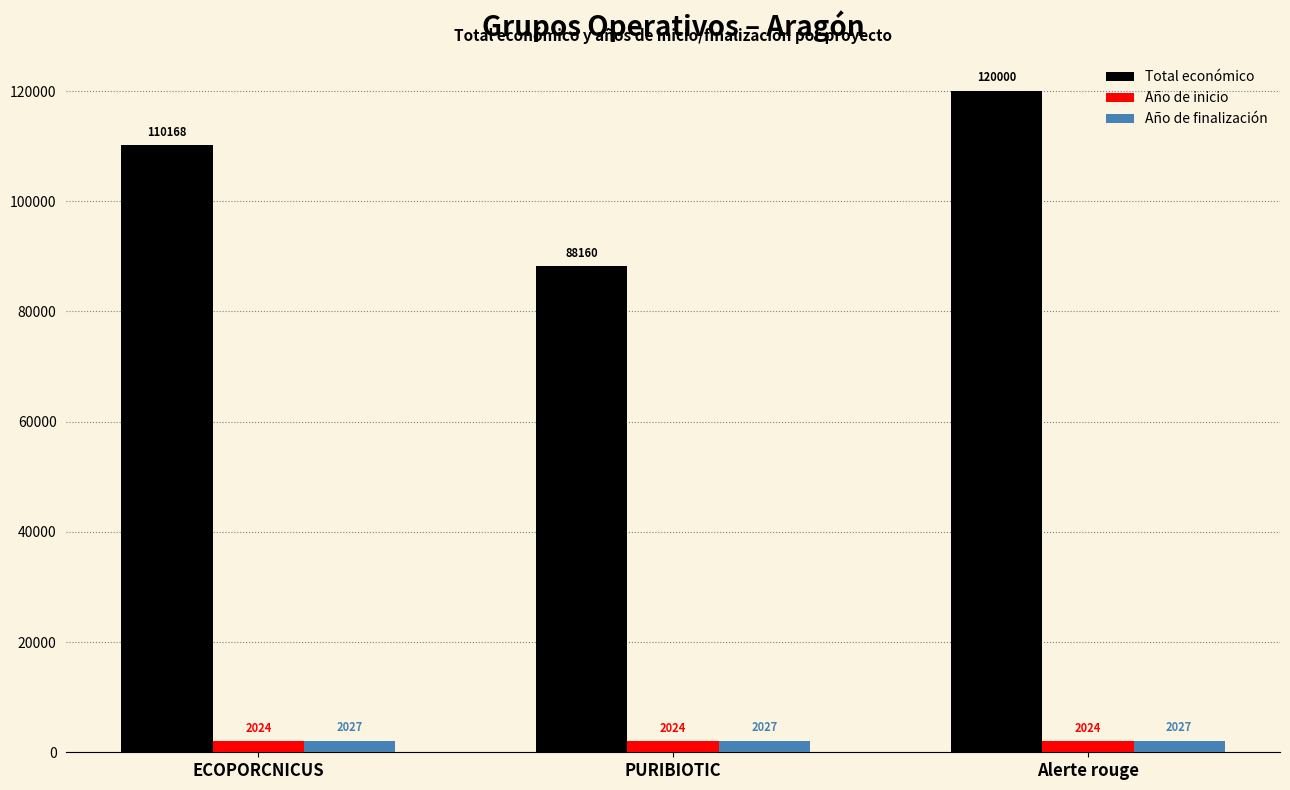

What is the label of the 1st bar from the left?

ECOPORCNICUS